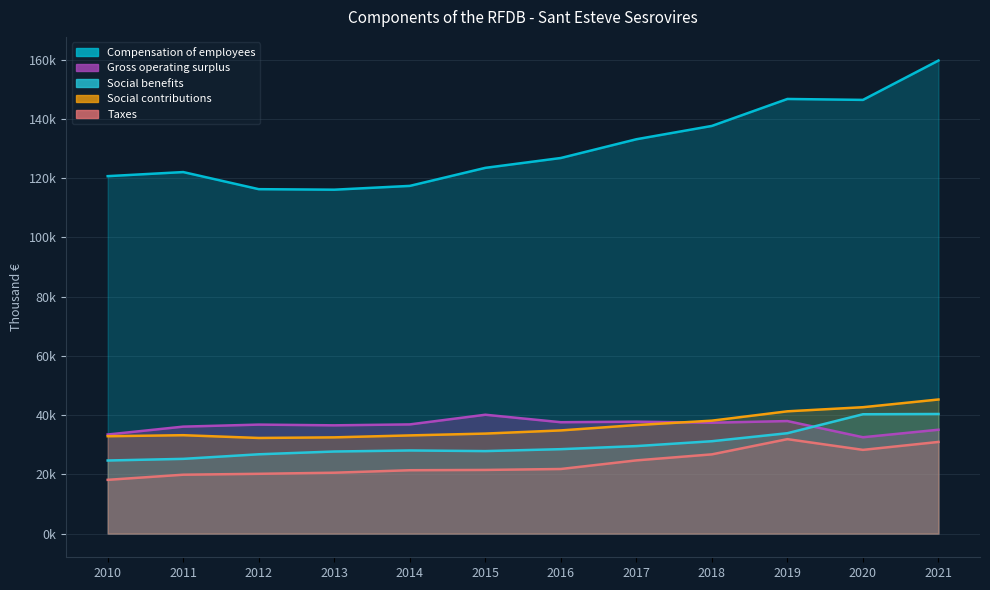

How many interior local peaks does the Taxes series have?

1